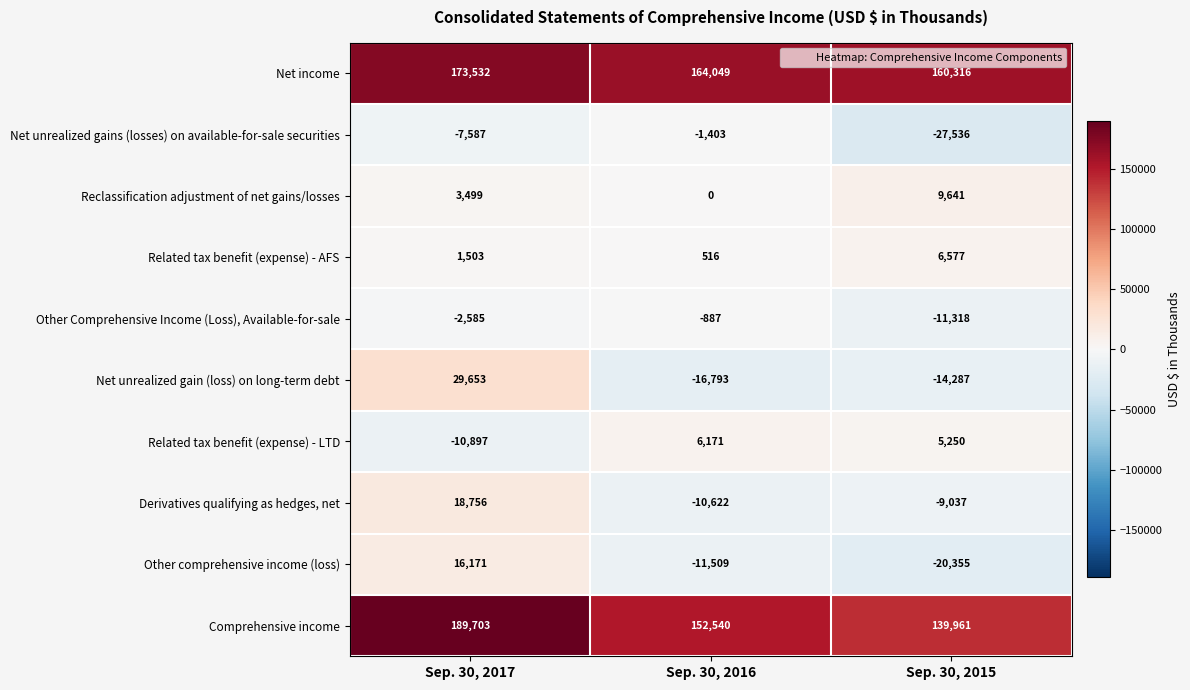

What is the difference between the Other comprehensive income (loss) values at Sep. 30, 2016 and Sep. 30, 2017?

27680